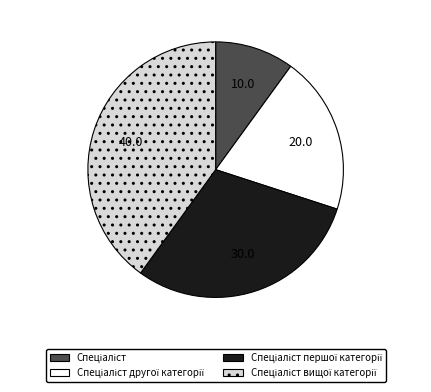

Is there any slice that represents more than half of the pie?

No